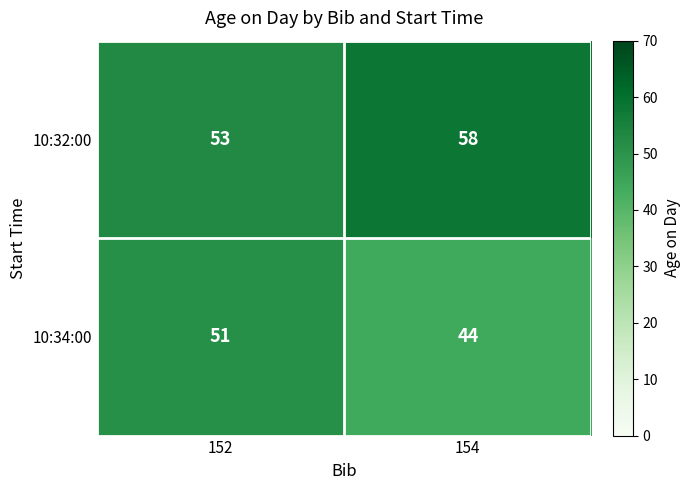

Is it true that 10:32:00 equals 53 at 152?

True